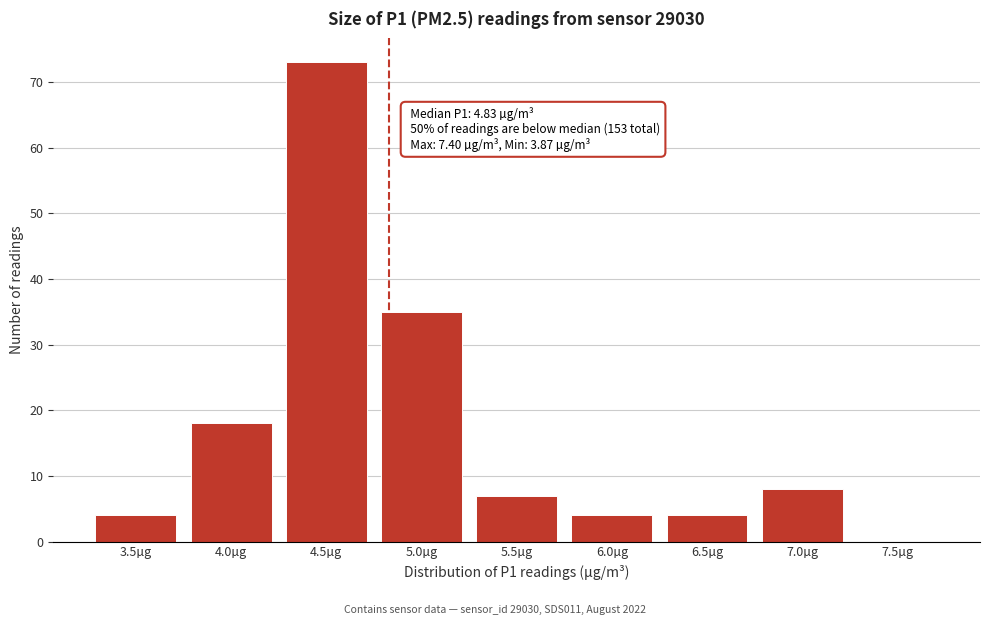

Reading left to right, extract all data points from this chart.

3.5µg=4	4.0µg=18	4.5µg=73	5.0µg=35	5.5µg=7	6.0µg=4	6.5µg=4	7.0µg=8	7.5µg=0